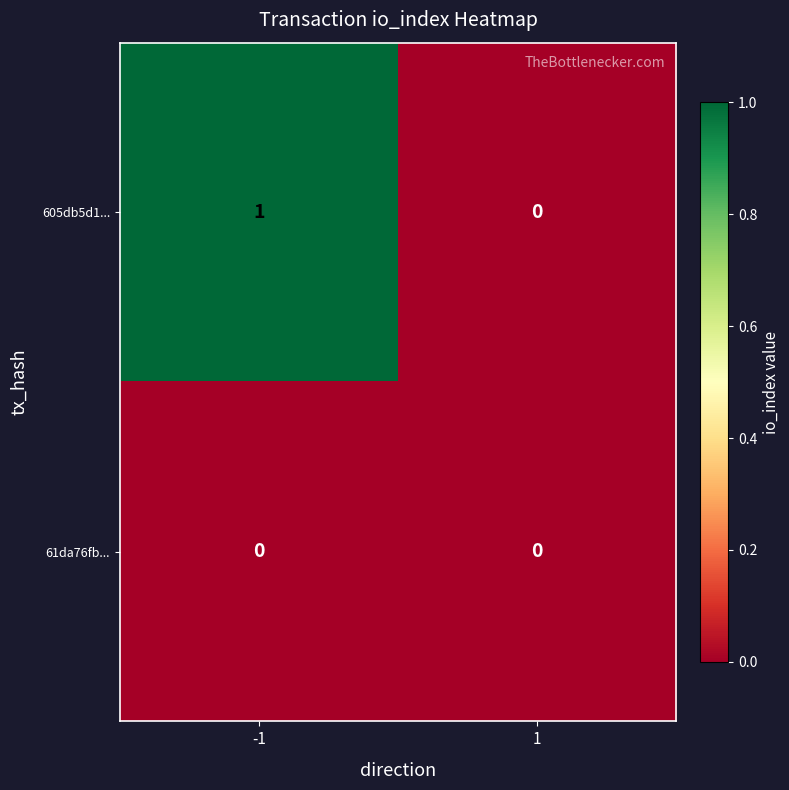

At -1, list the series in order from smallest to largest.

61da76fb..., 605db5d1...